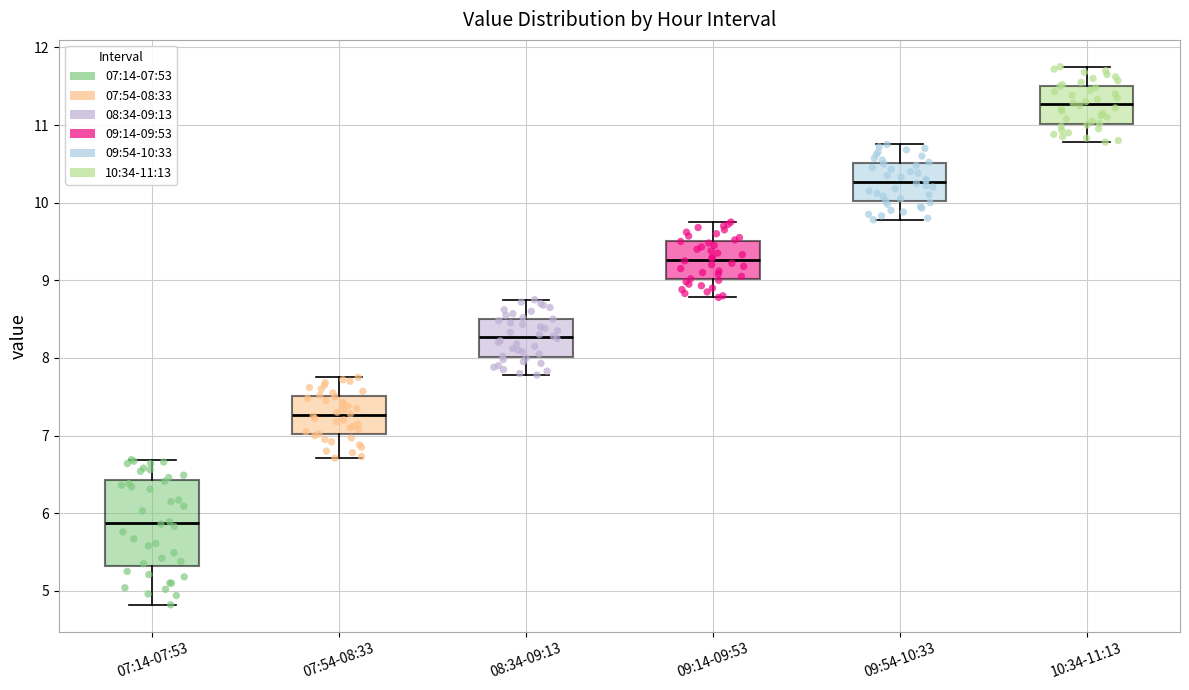

Comparing the boxes themselves (not the whiskers), which one is the tallest?

07:14-07:53